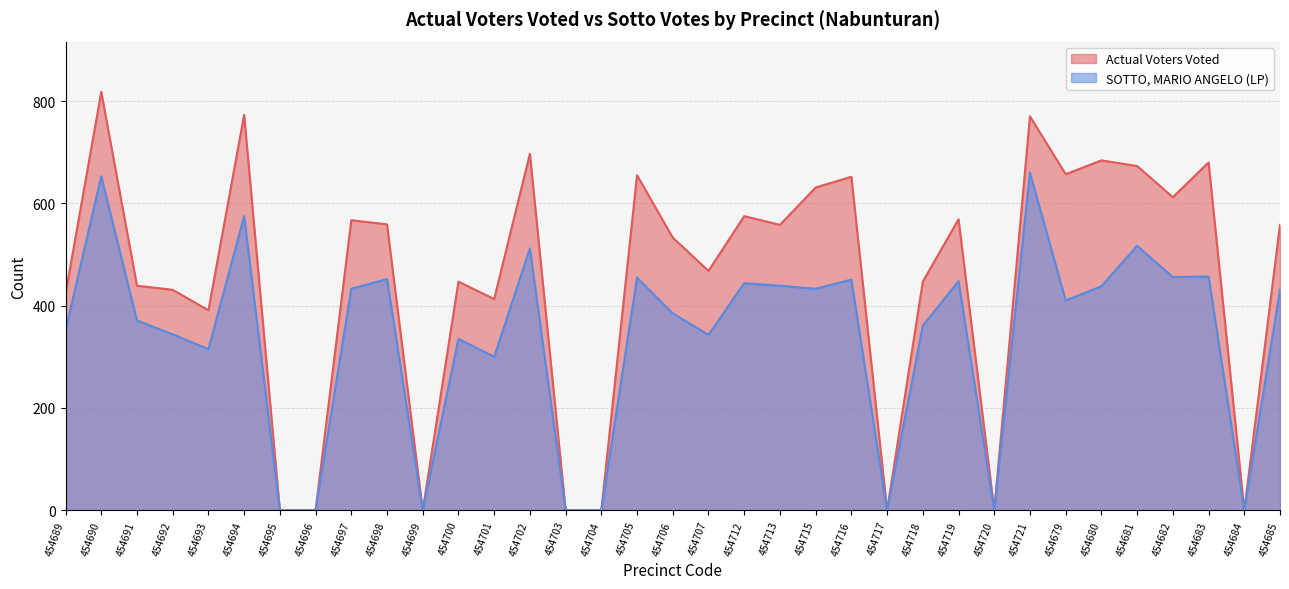

Is it true that Actual Voters Voted equals 652 at 454716?

True